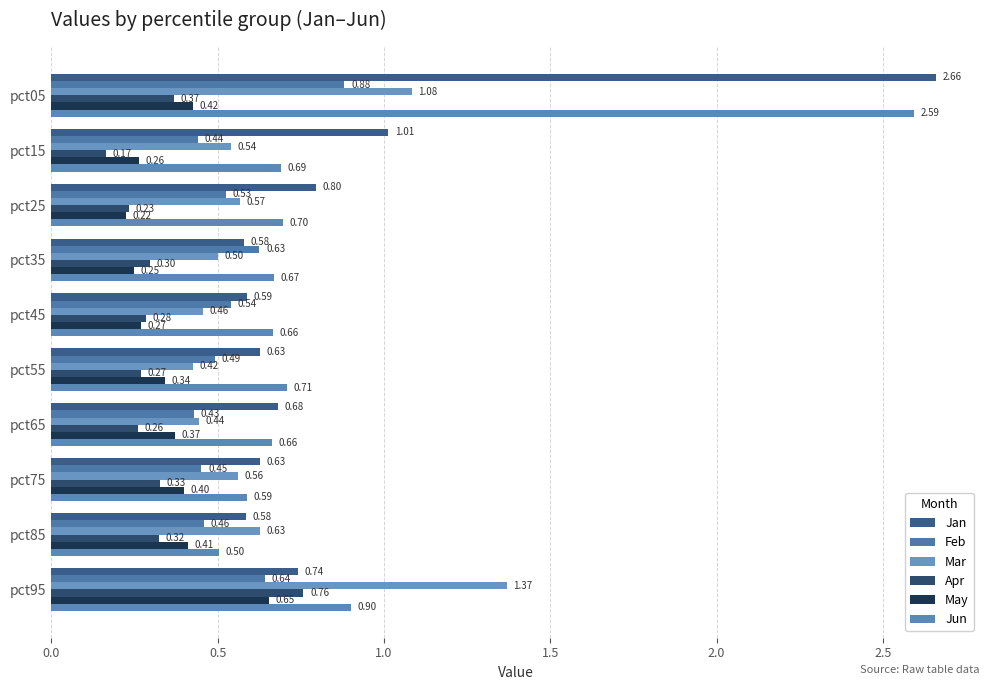

Which series has the largest total across all categories?

Jan